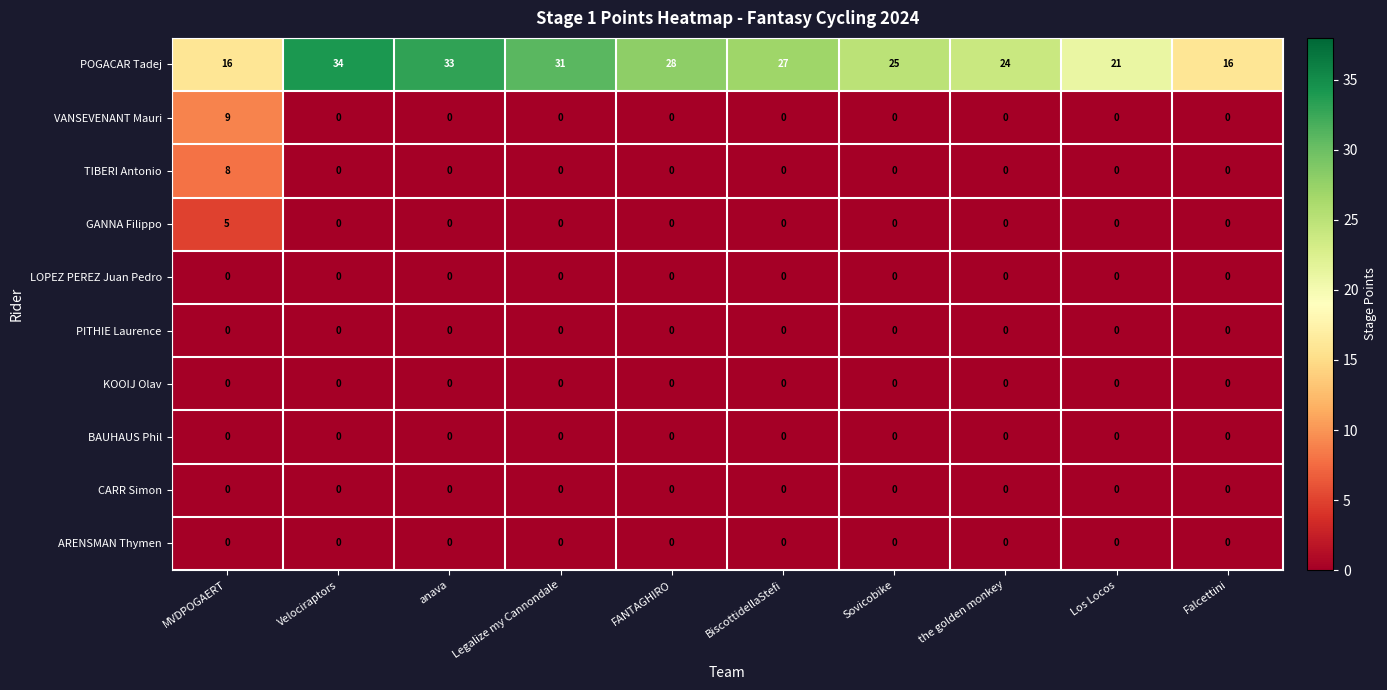

What is the sum of all TIBERI Antonio values?

8